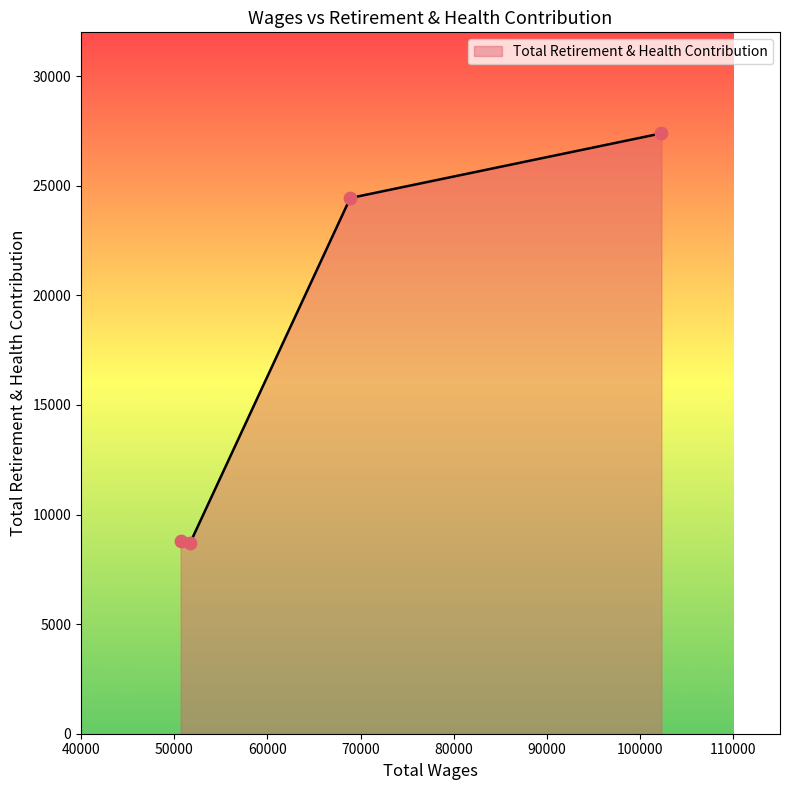

What is the sum of all values?

69310